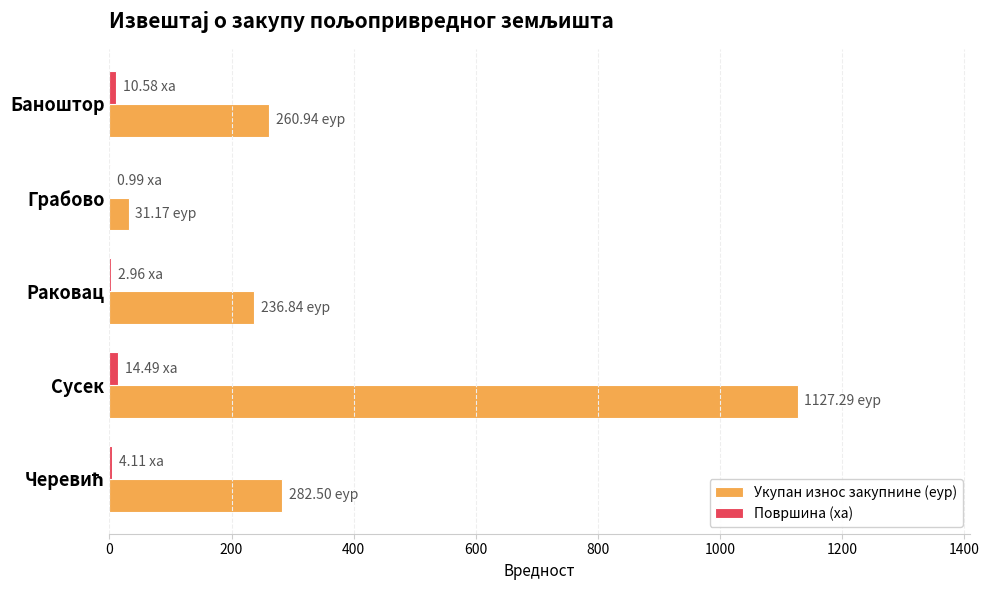

At which category is the sum across all series the highest?

Сусек